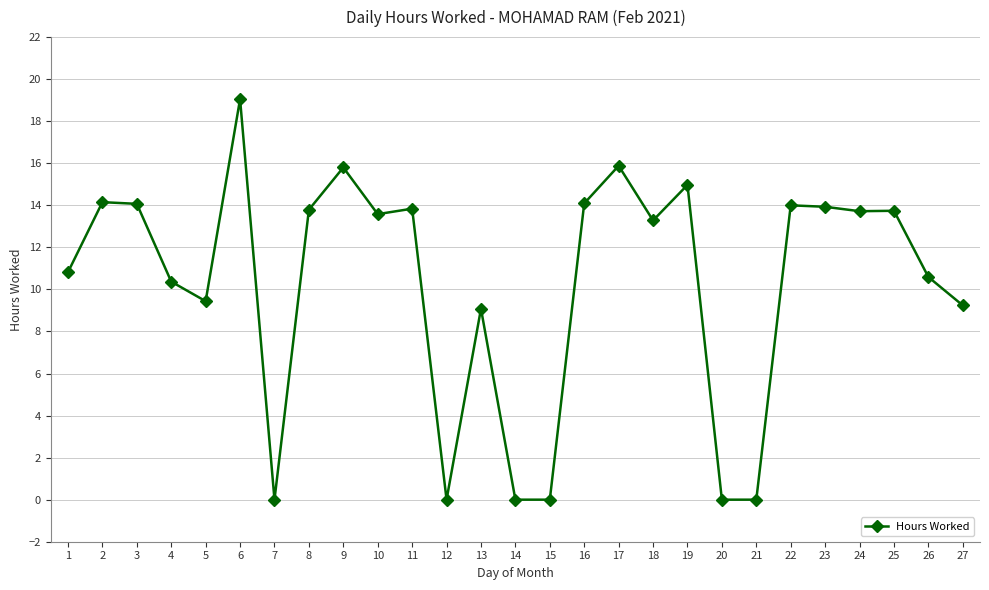

What is the average value?

10.3